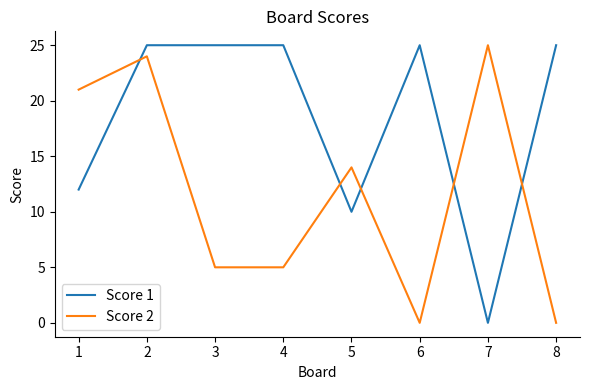

List the series in order of their overall mean, lowest first.

Score 2, Score 1